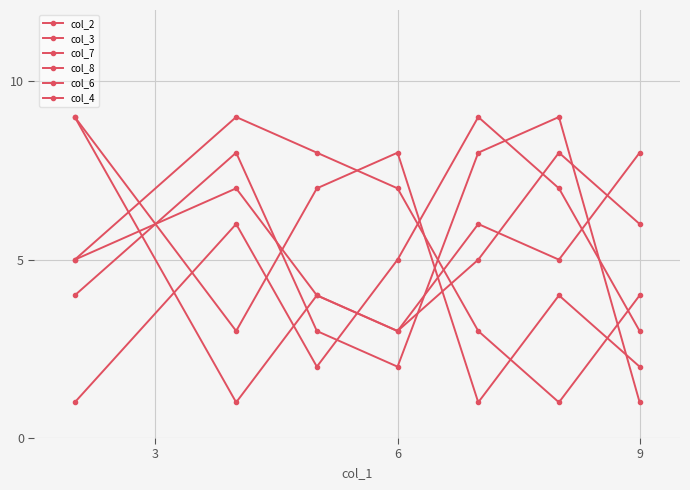

How many times do col_8 and col_3 cross each other?

4